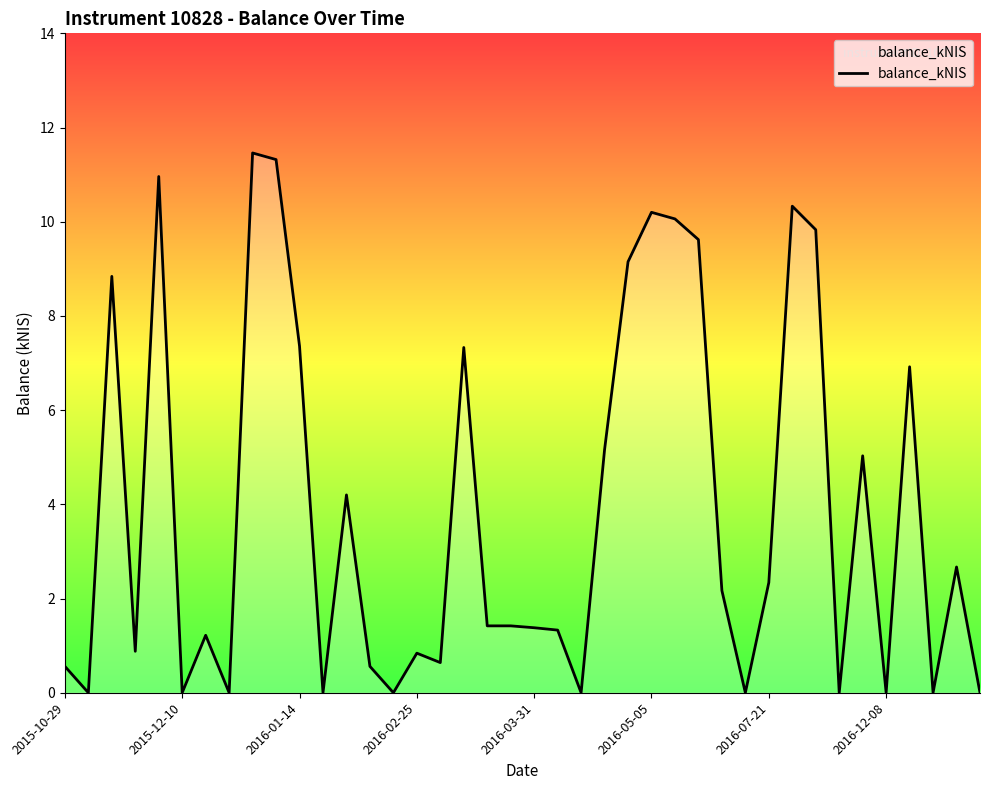

What is the difference between the maximum and minimum values?

11.5